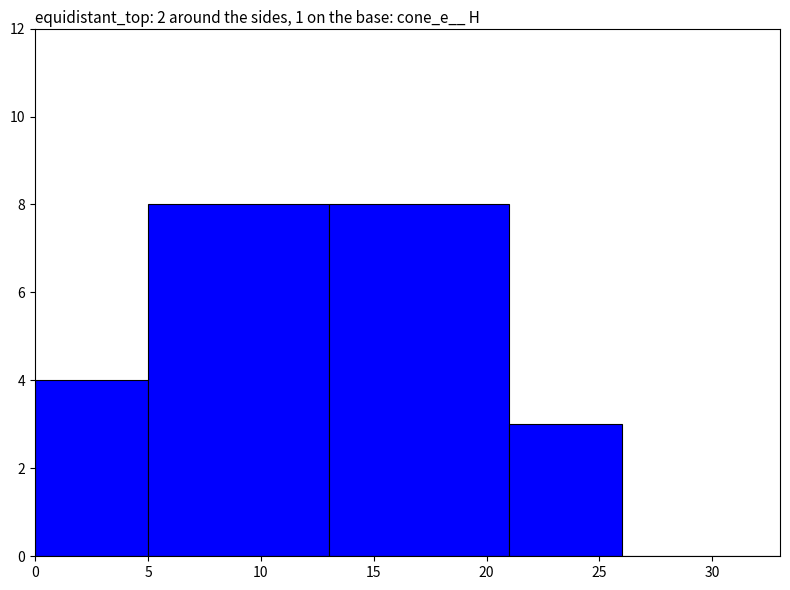

Reading right to left, list all the values displayed in this chart.

0	3	8	8	4